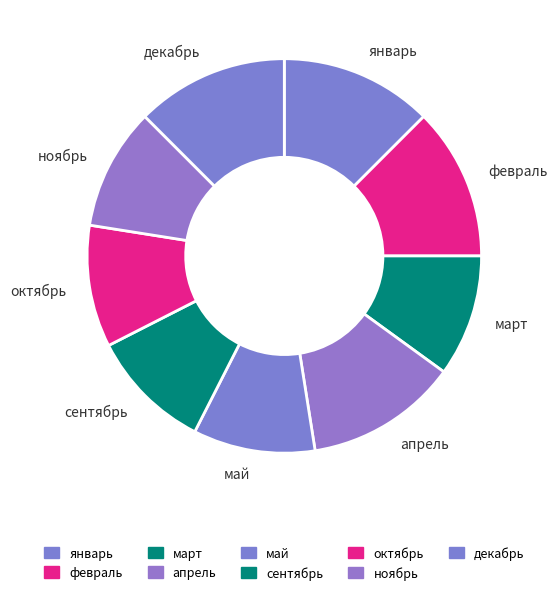

Approximately how many times larger is the value at октябрь compared to январь?

0.8